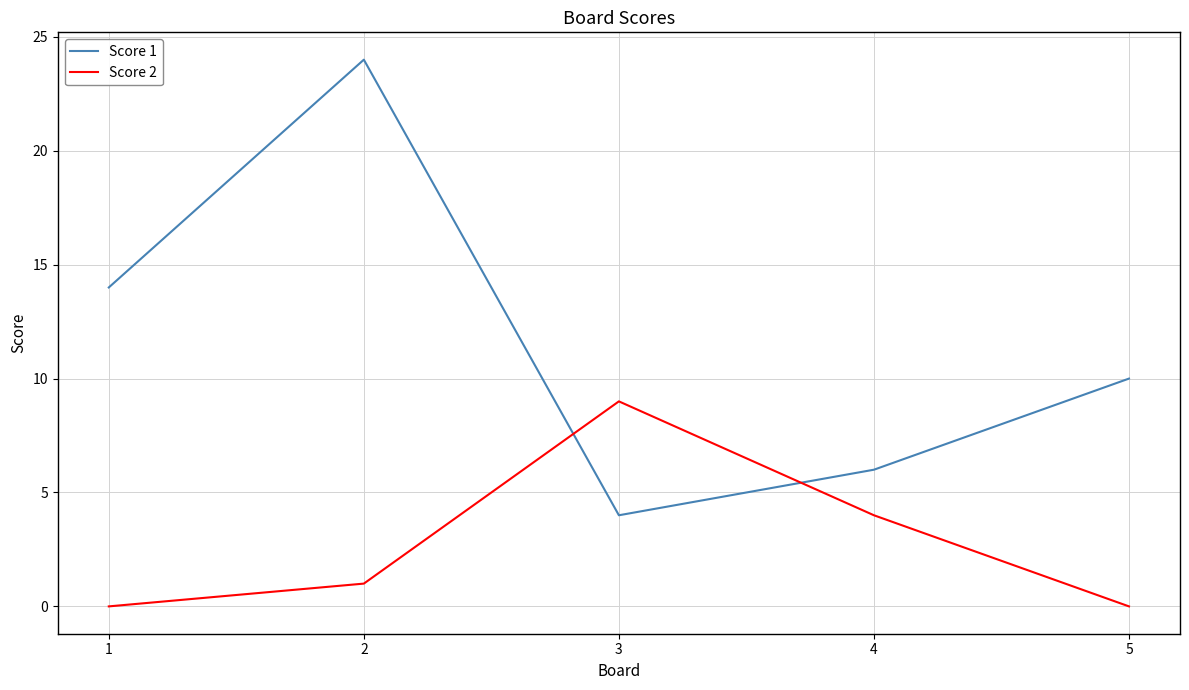

At which label does Score 2 reach its peak?

3